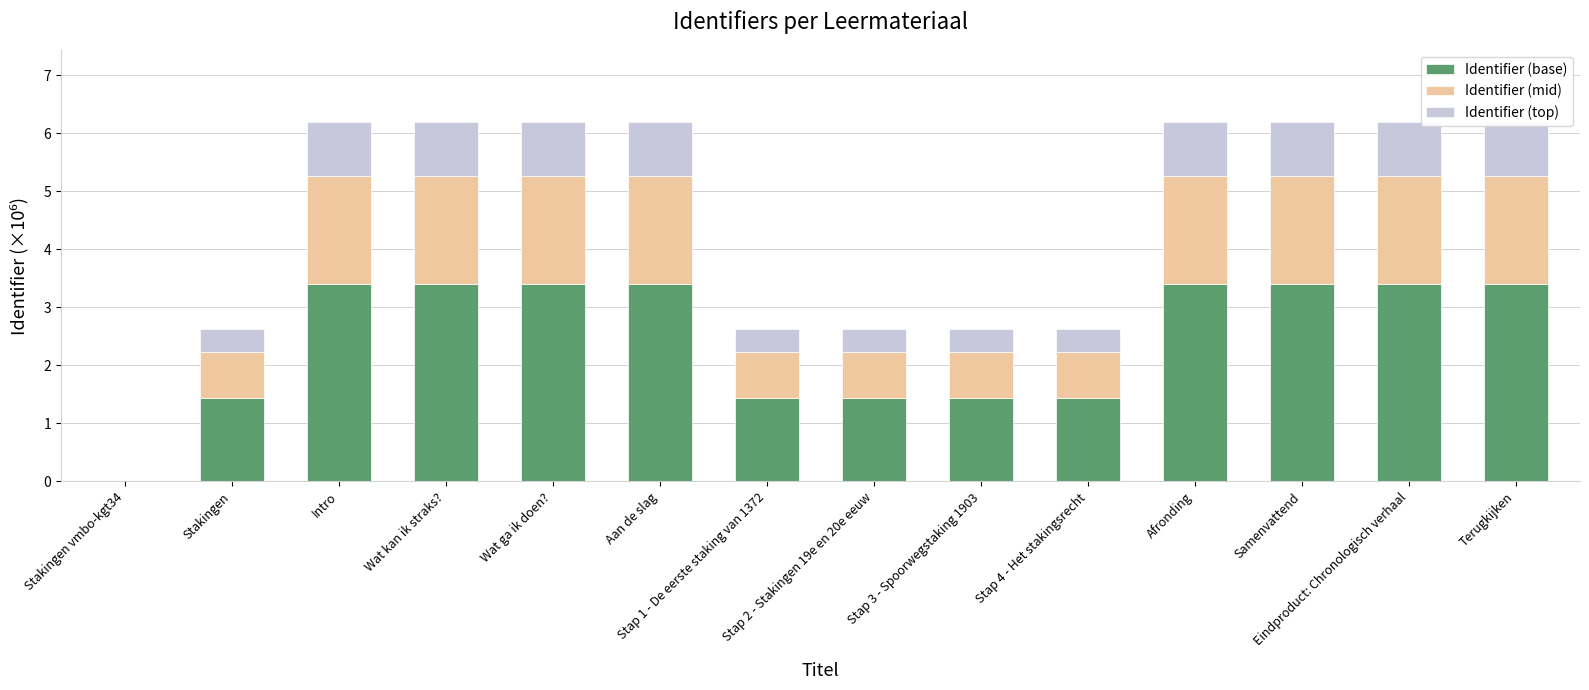

Which has a higher value, Stap 1 - De eerste staking van 1372 or Stakingen vmbo-kgt34?

Stap 1 - De eerste staking van 1372